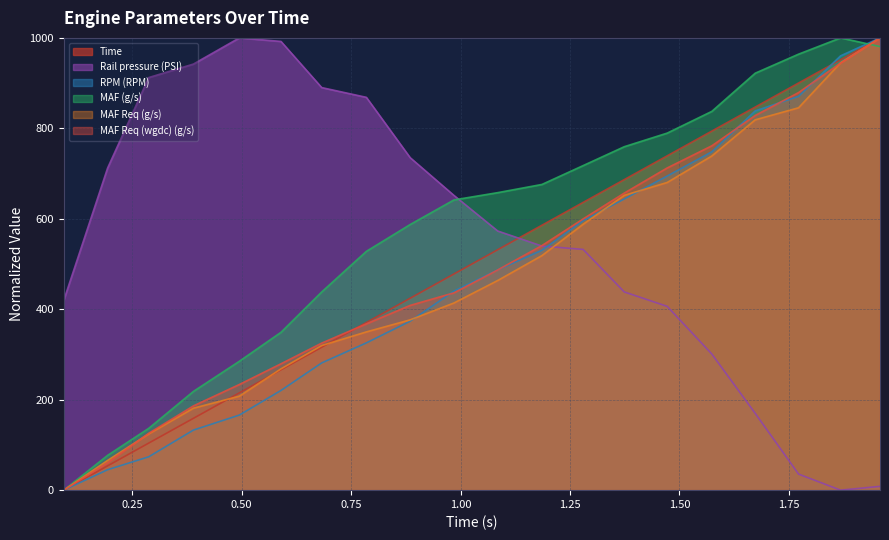

What is the greatest value displayed?

1000.0